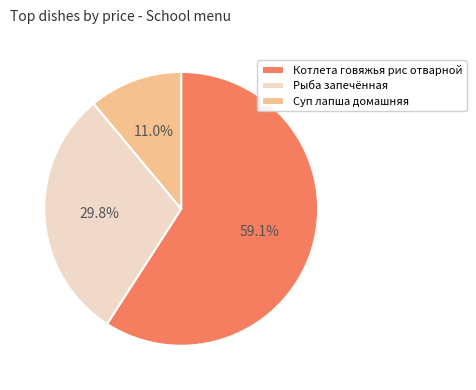

Which slice is the largest?

Котлета говяжья рис отварной